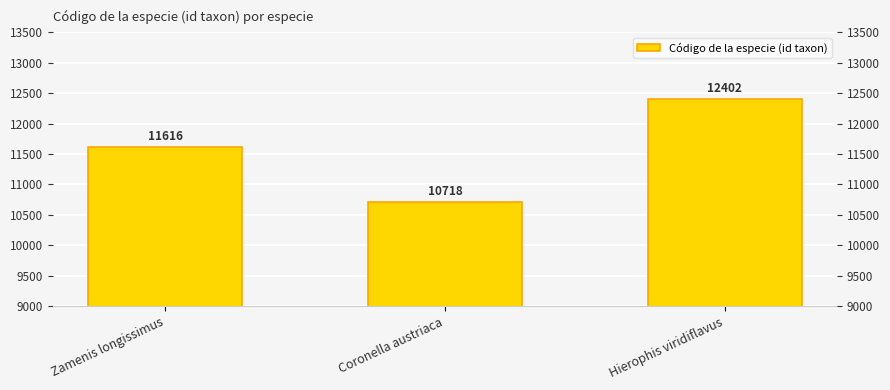

What is the greatest value displayed?

12402